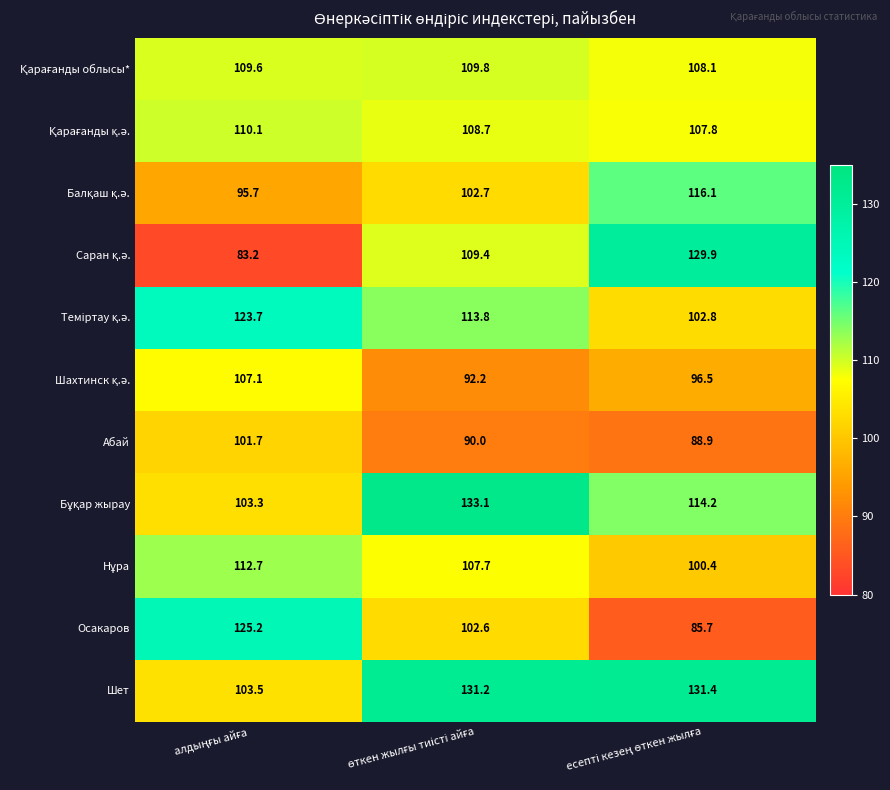

Which series has the largest total across all categories?

Шет